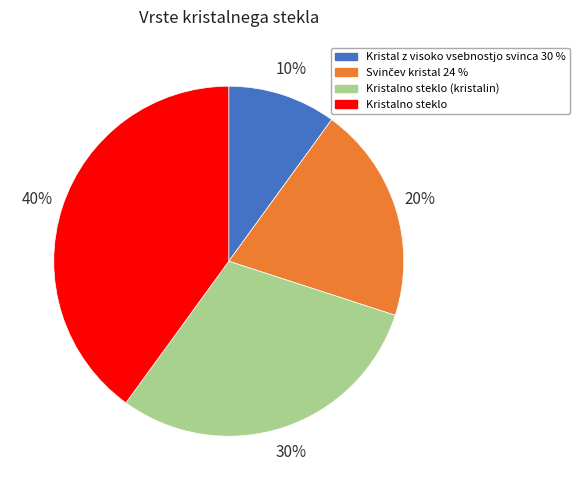

Does Kristalno steklo (kristalin) represent more than half of the total?

No